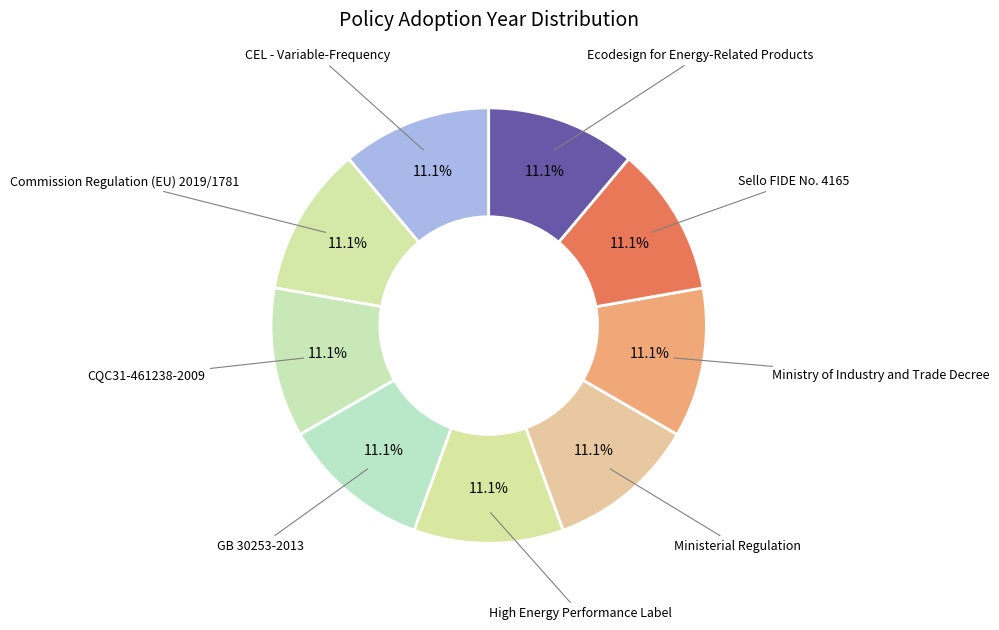

How many segments does this pie chart have?

9